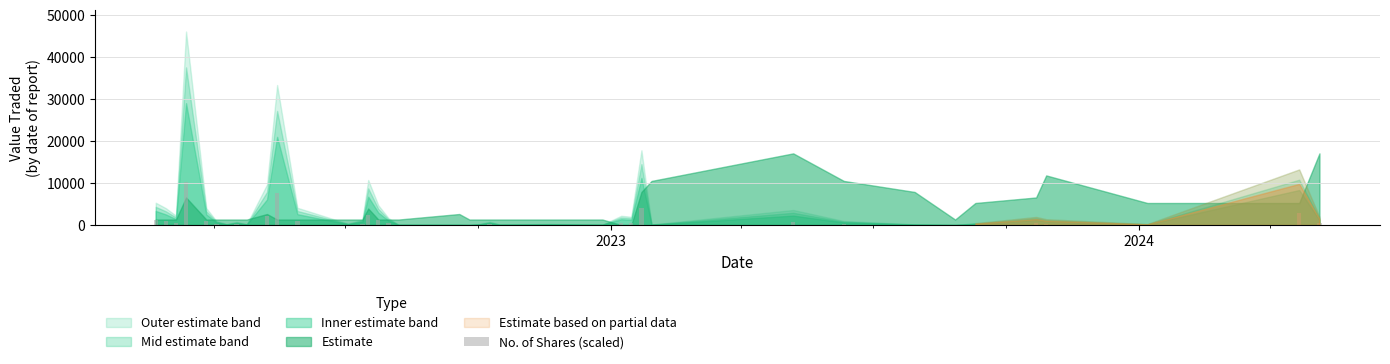

What is the greatest value displayed?

10239.3